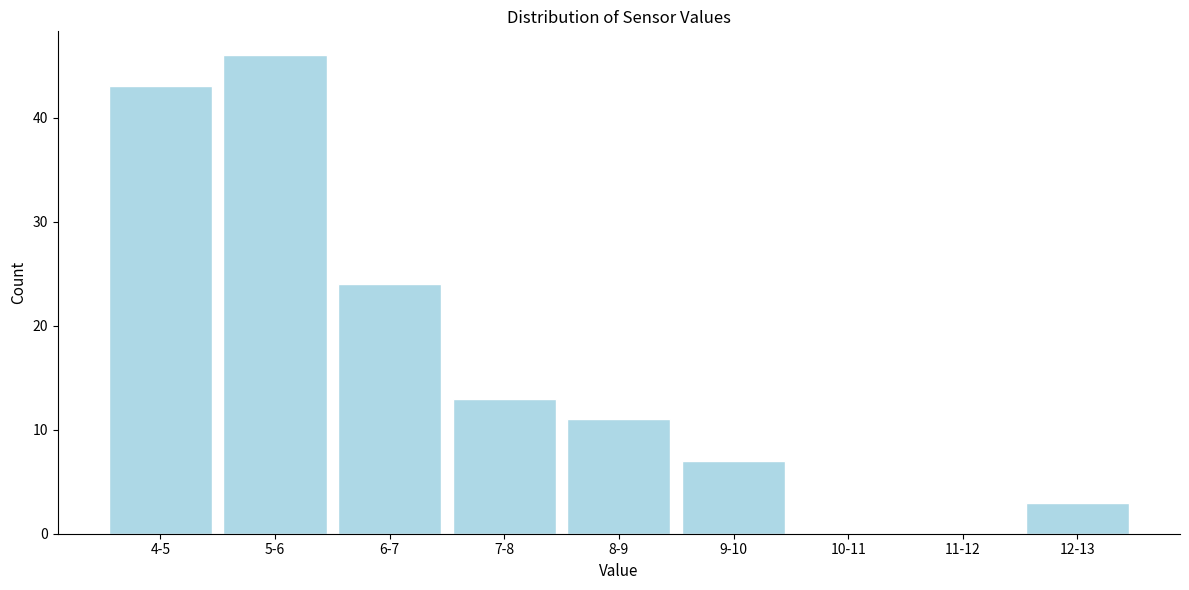

Reading left to right, transcribe all the data shown in this chart.

4-5=43	5-6=46	6-7=24	7-8=13	8-9=11	9-10=7	10-11=0	11-12=0	12-13=3